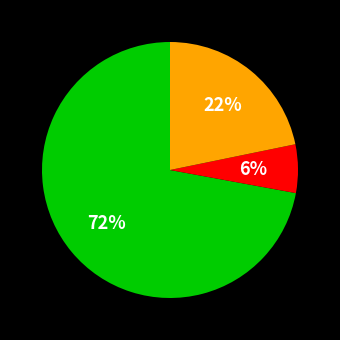

Count the number of slices in the pie.

3